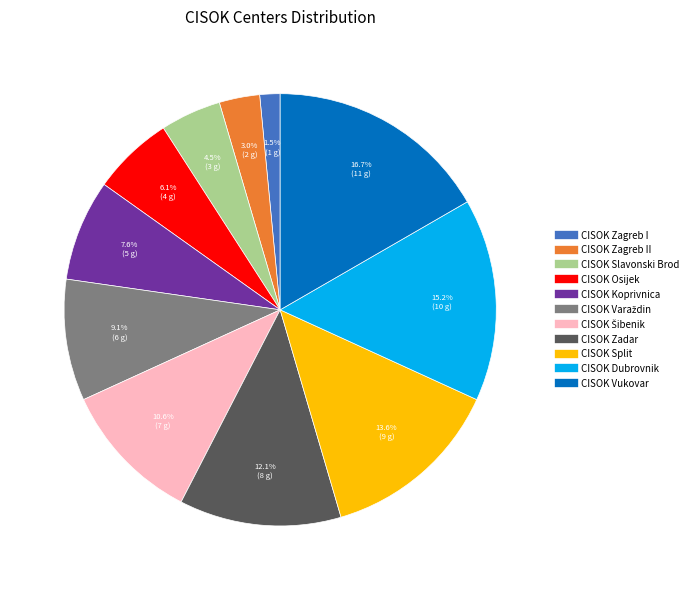

Does any single category account for the majority?

No